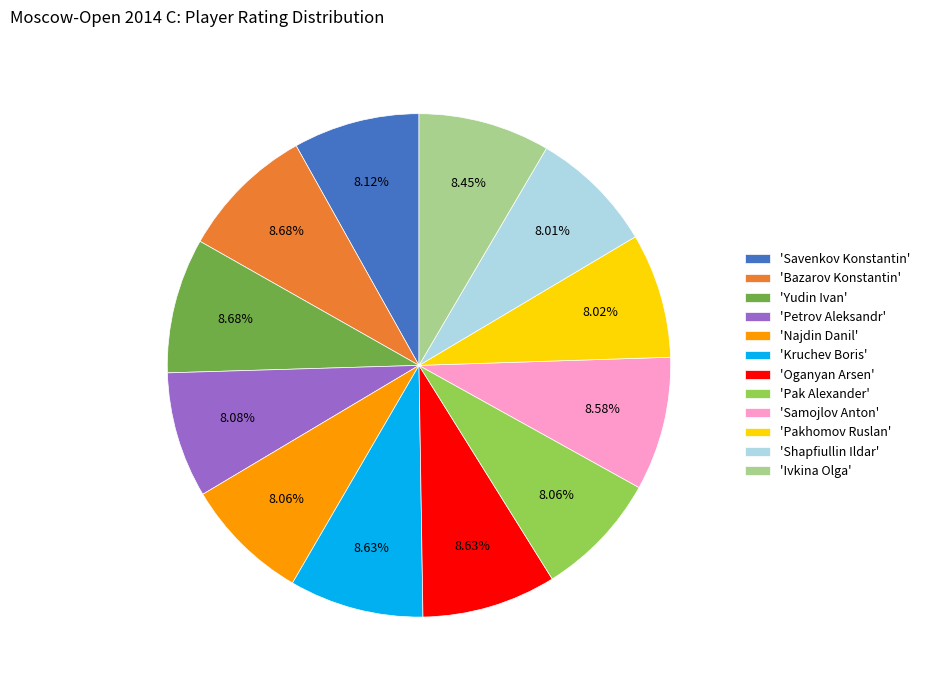

Is the sum of 'Oganyan Arsen' and 'Samojlov Anton' greater than half?

No